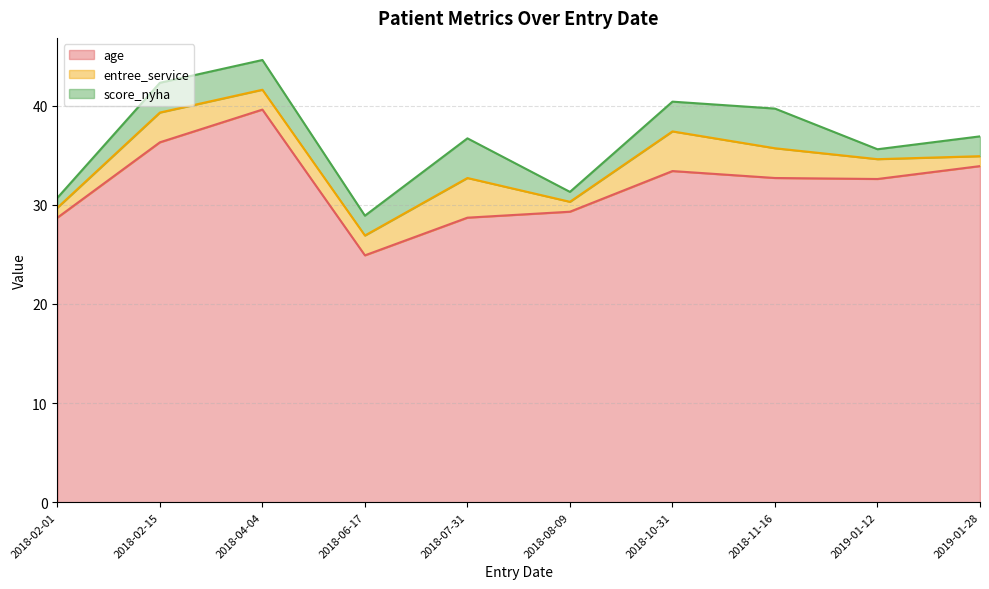

At how many categories does at least one series exceed 24?

10